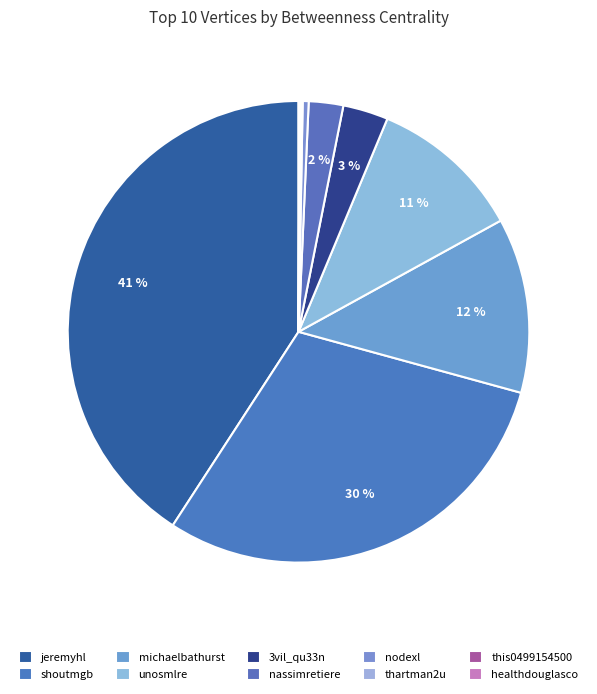

What is the largest slice in the pie chart?

jeremyhl